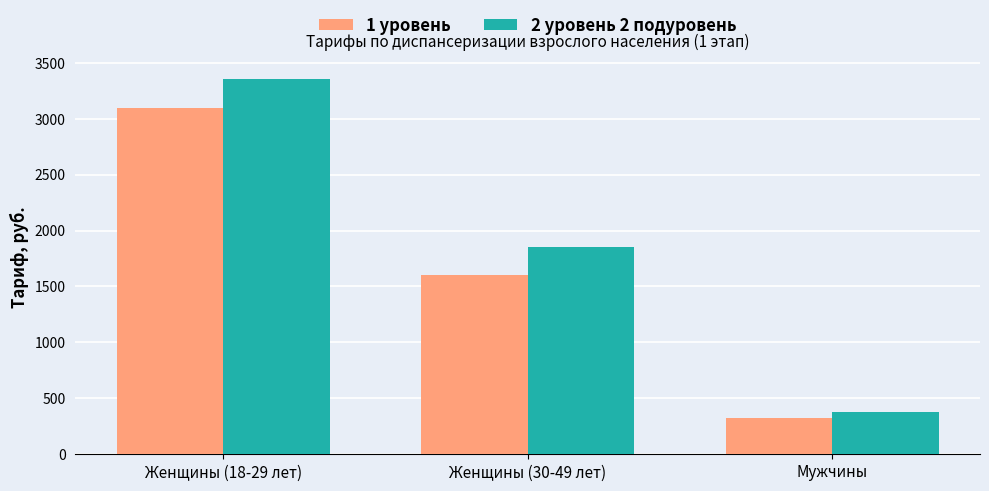

Which series changed the most between Женщины (18-29 лет) and Мужчины?

2 уровень 2 подуровень